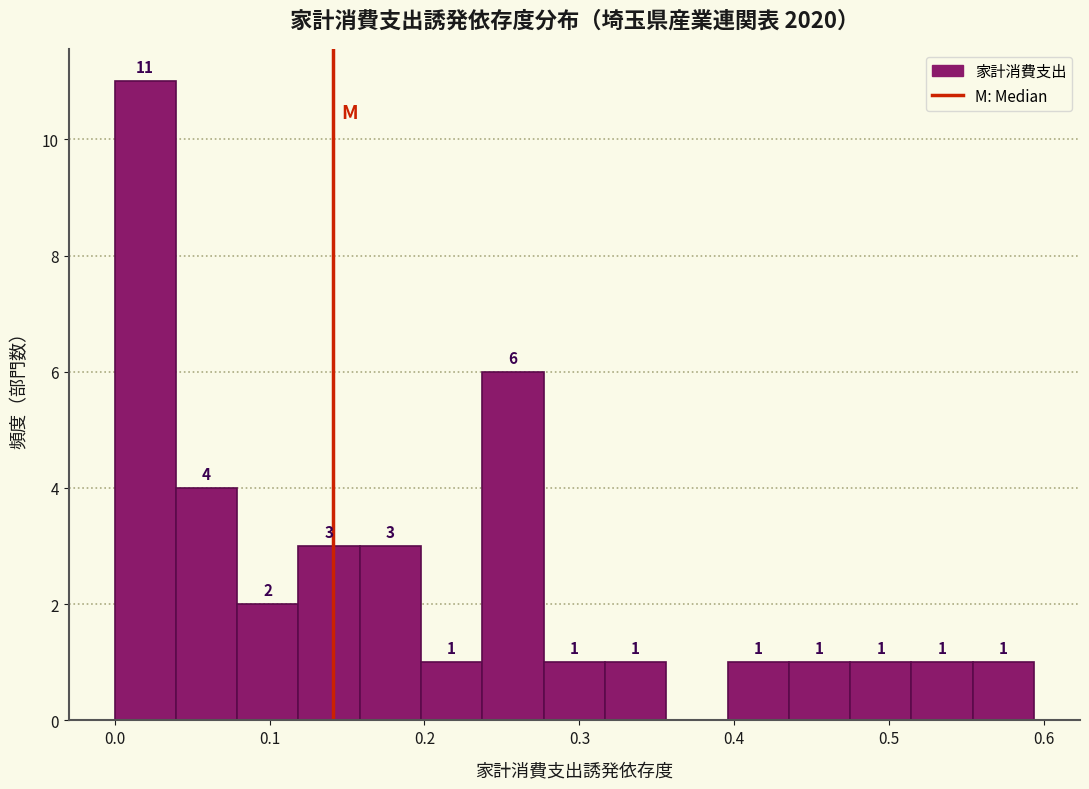

Read against the x-axis, roughly where is the centre of the tallest bar?

0.02